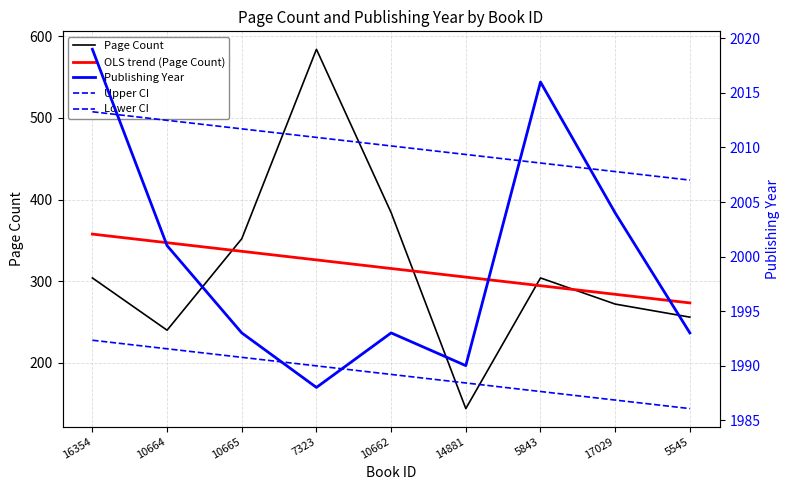

Which label corresponds to the smallest value in the chart?

14881